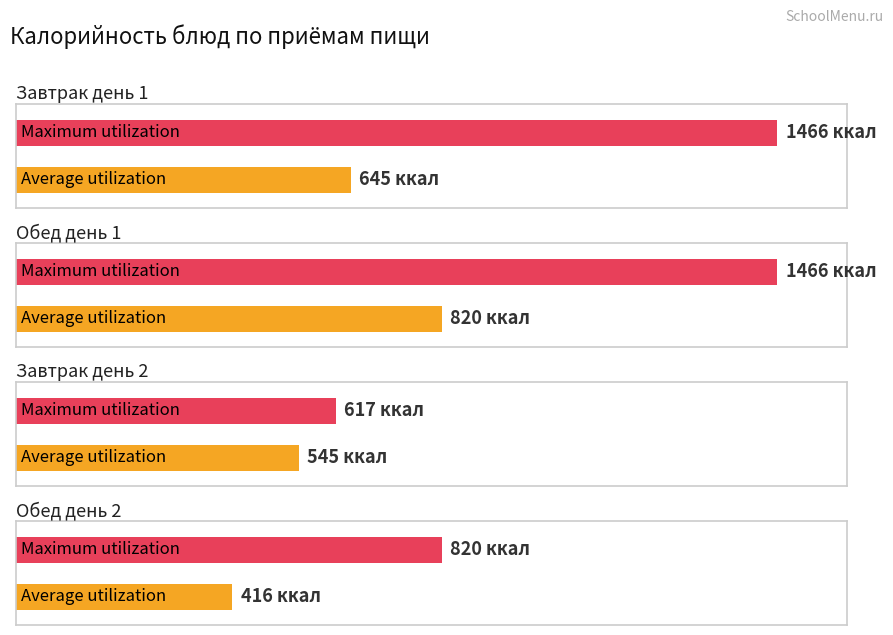

The Maximum utilization series shows 818.8 at Завтрак день 2. True or false?

False